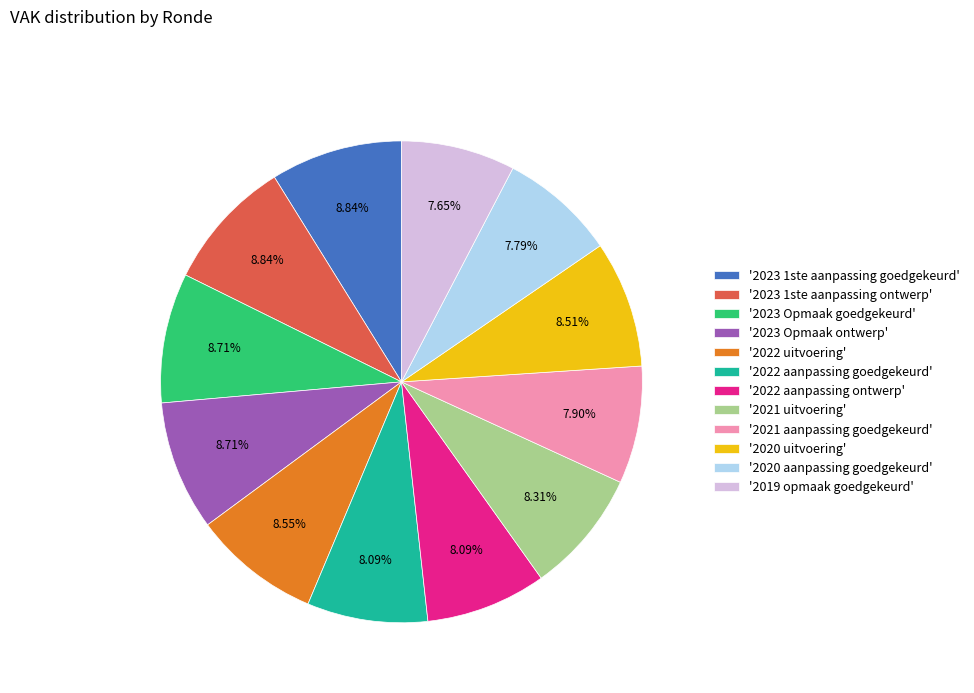

Is there a majority slice in this chart?

No